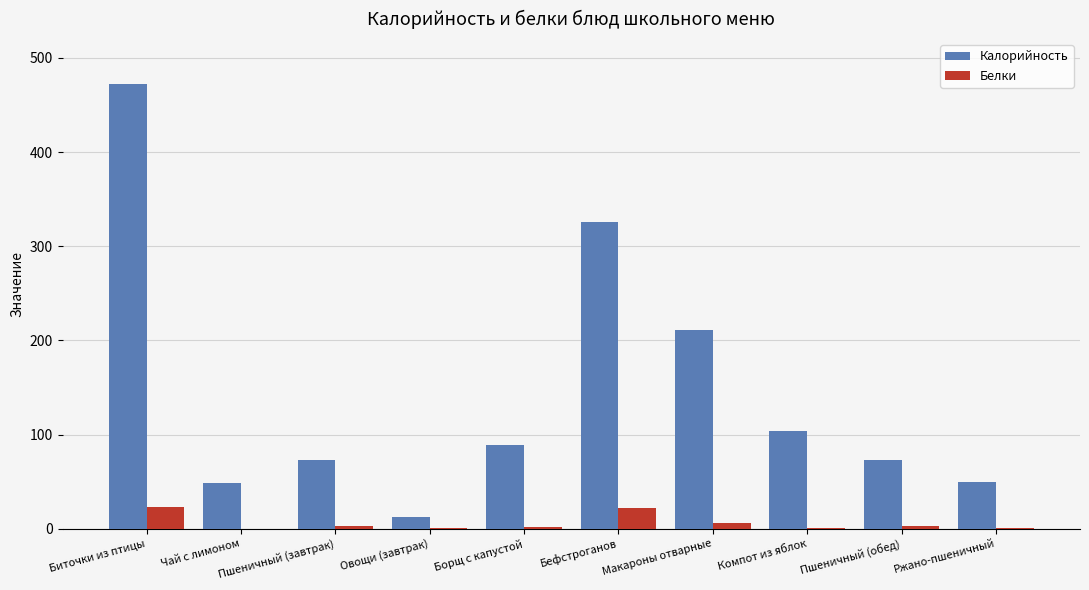

Where does the Белки series first go above 2?

Биточки из птицы